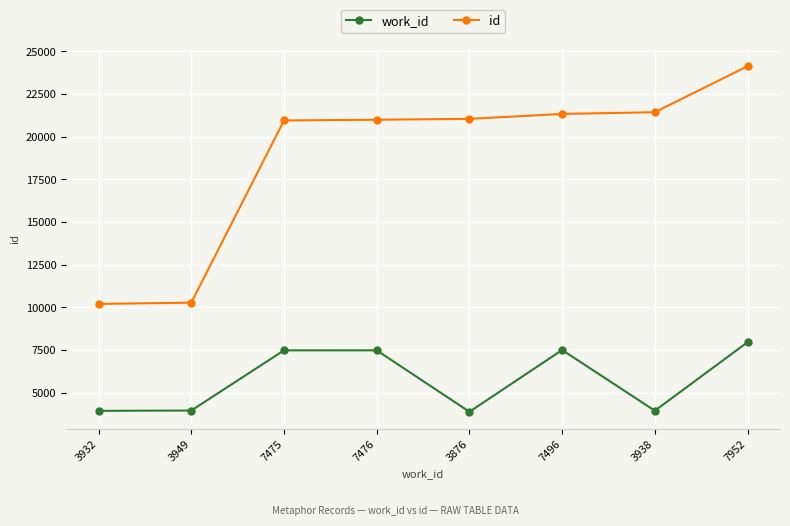

What is the minimum value for id?

10195